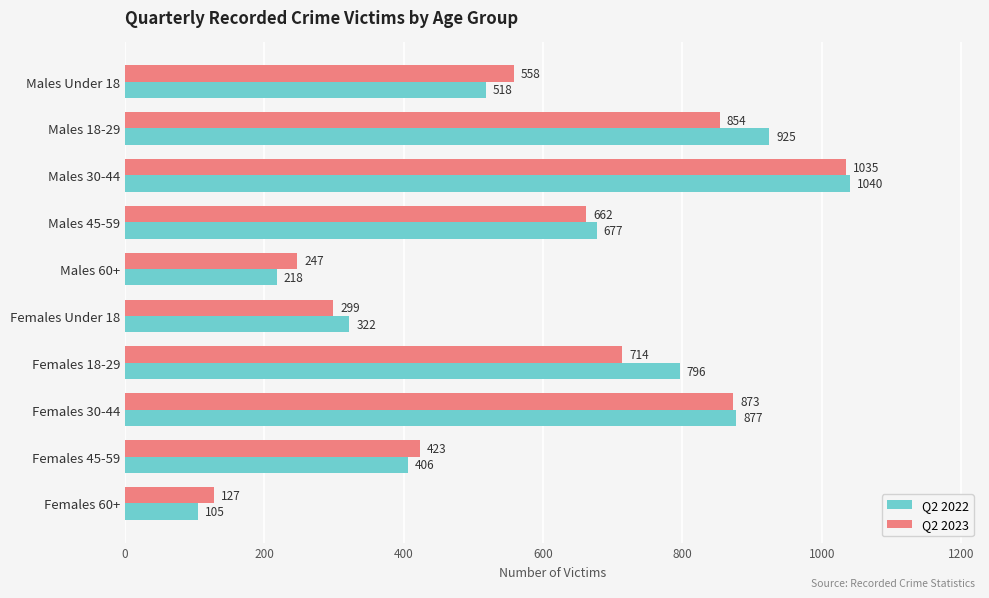

What is the total value across all series at Males 45-59?

1339